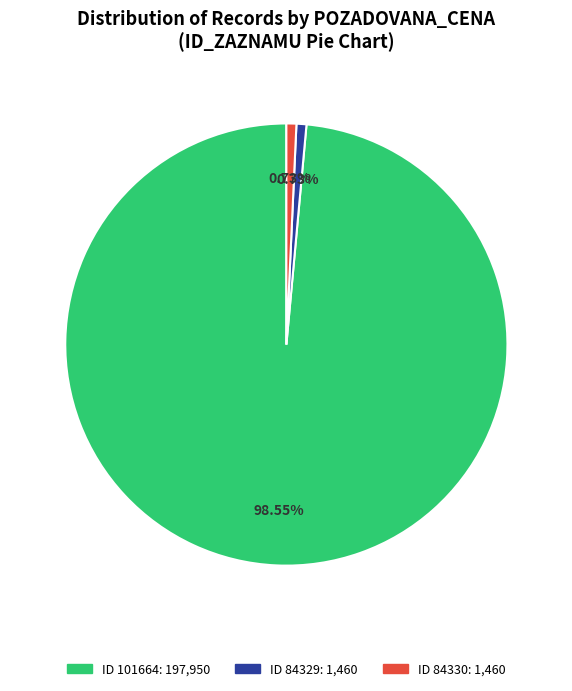

Is there a majority slice in this chart?

Yes